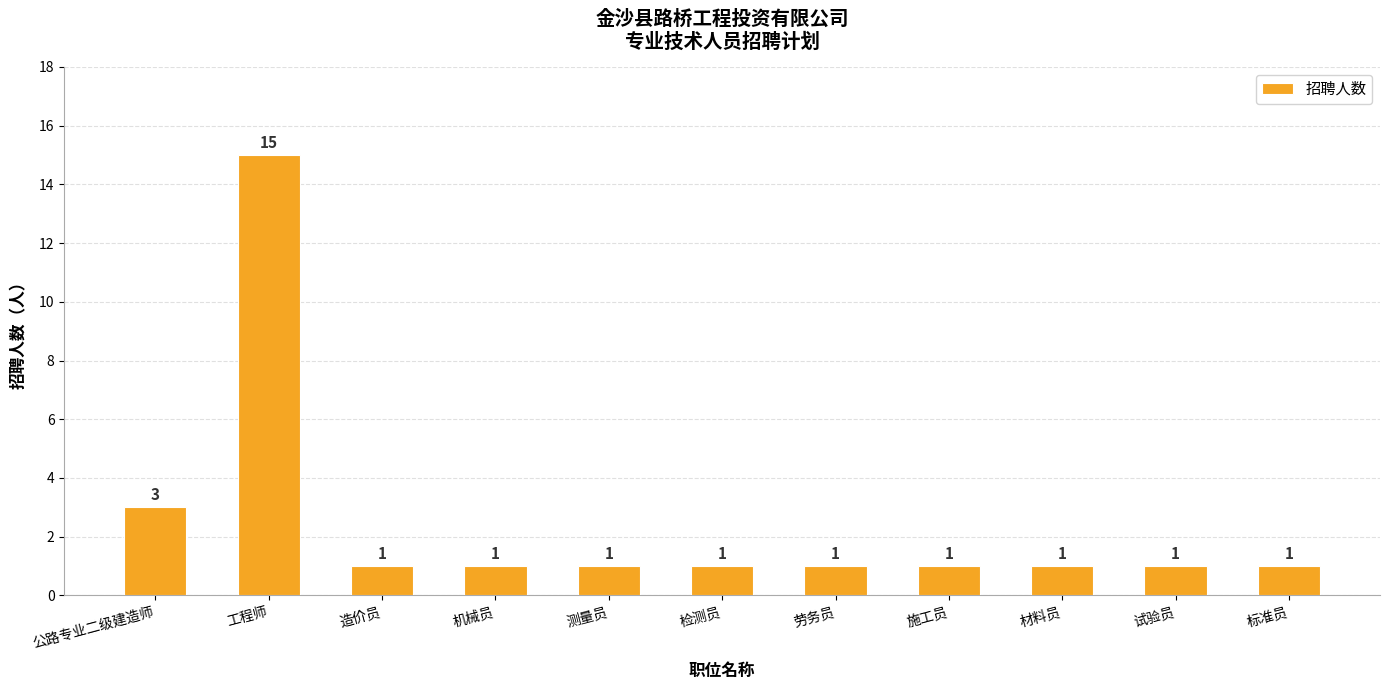

What is the value of the 9th bar from the left?

1